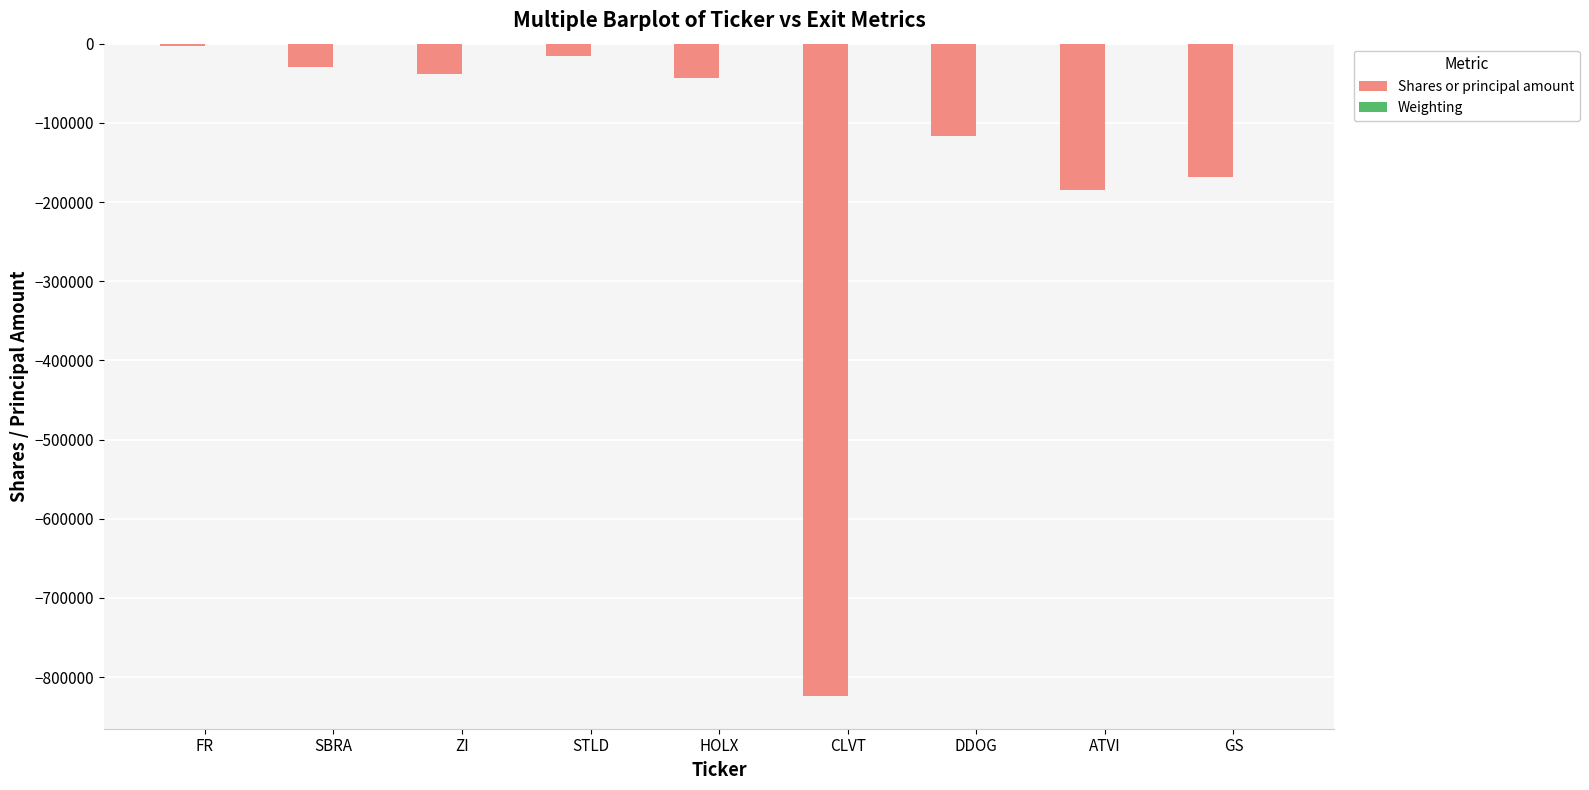

The value of Shares or principal amount at ATVI is -57119.7. True or false?

False